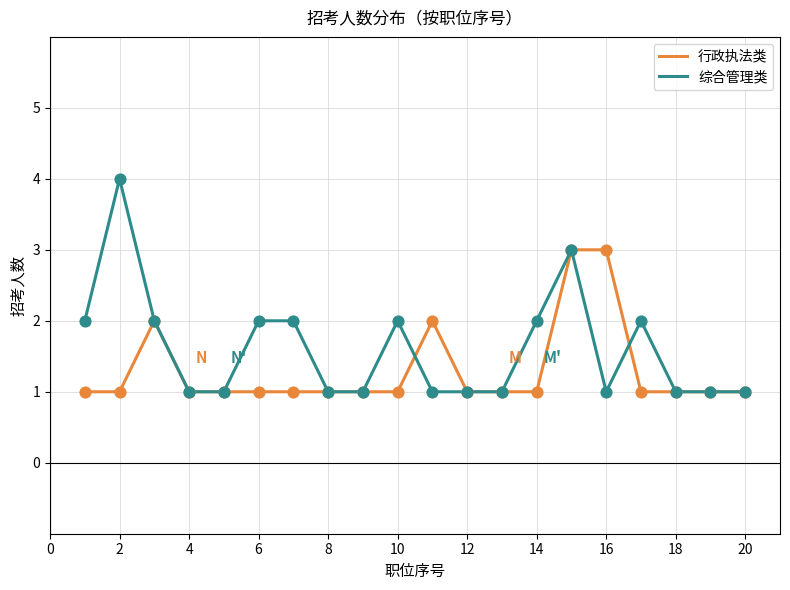

Which series has the widest spread of values?

综合管理类